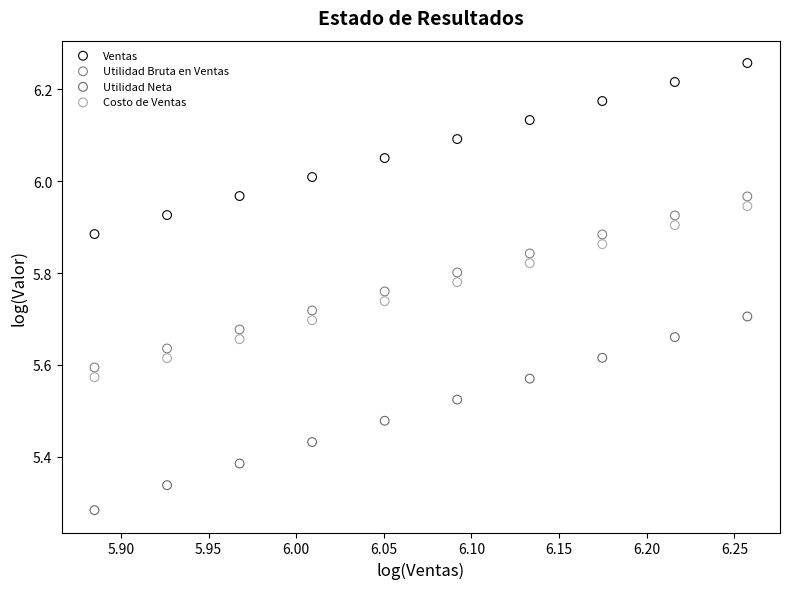

Which series reaches the maximum Y coordinate?

Ventas